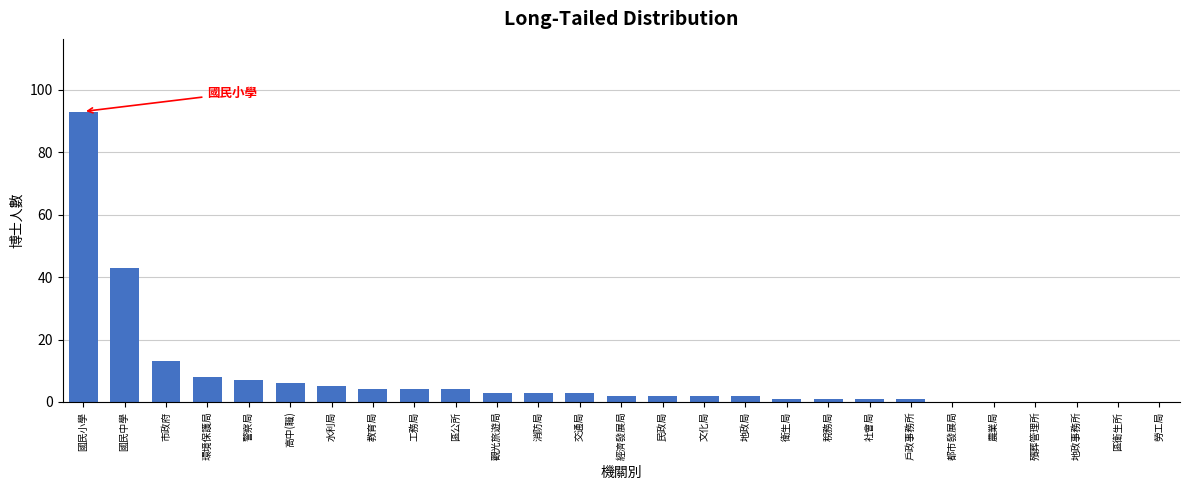

Reading left to right, extract all data points from this chart.

國民小學=93	國民中學=43	市政府=13	環境保護局=8	警察局=7	高中(職)=6	水利局=5	教育局=4	工務局=4	區公所=4	觀光旅遊局=3	消防局=3	交通局=3	經濟發展局=2	民政局=2	文化局=2	地政局=2	衛生局=1	稅務局=1	社會局=1	戶政事務所=1	都市發展局=0	農業局=0	殯葬管理所=0	地政事務所=0	區衛生所=0	勞工局=0